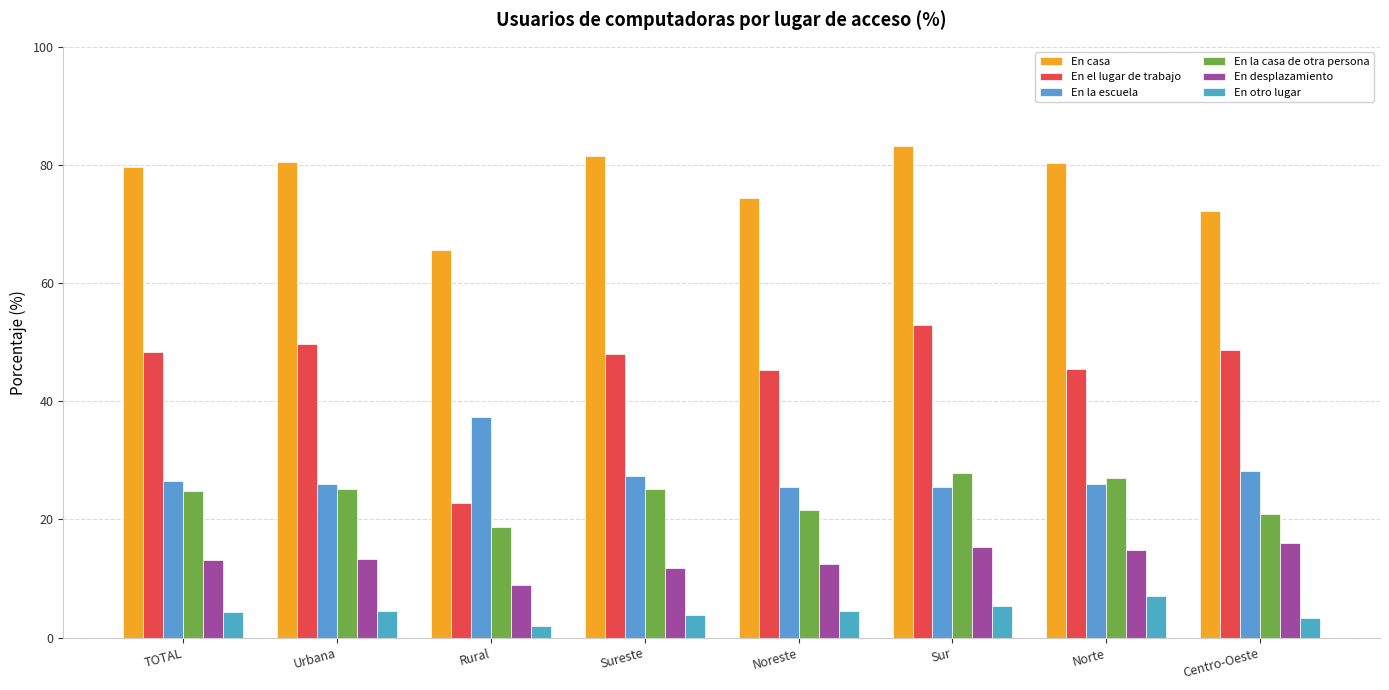

How many groups of bars are there?

8